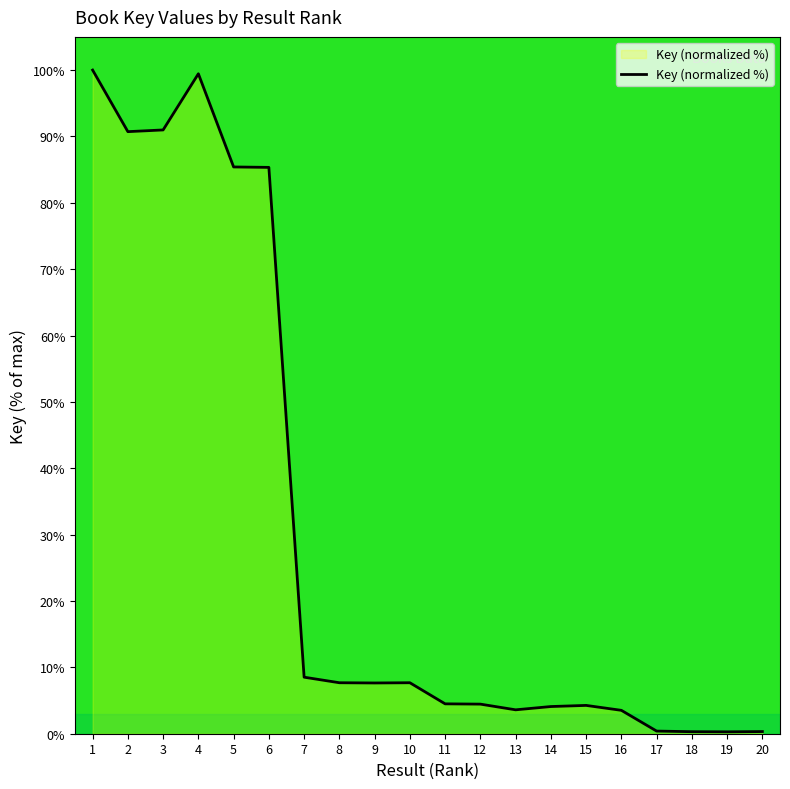

What is the difference between the maximum and minimum values?

99.7